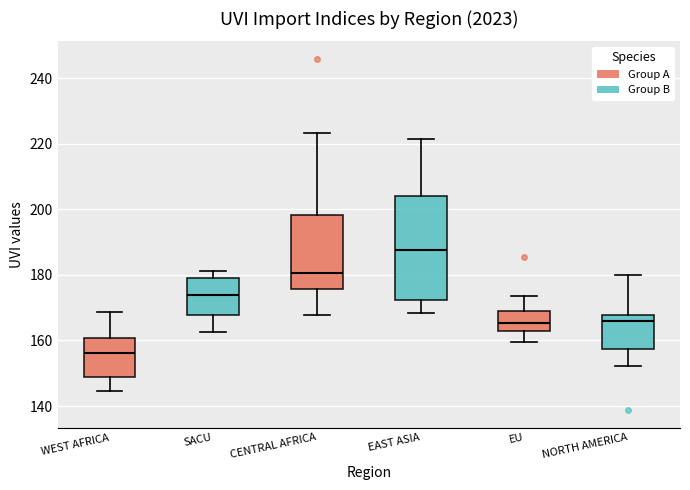

Comparing the boxes themselves (not the whiskers), which one is the tallest?

EAST ASIA